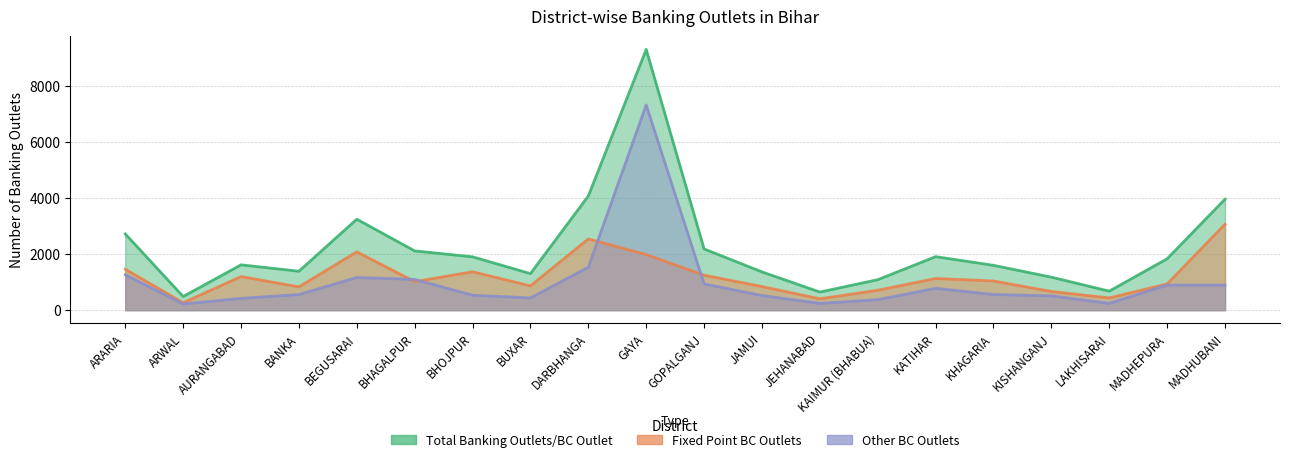

Which series changed the most between ARARIA and GAYA?

Total Banking Outlets/BC Outlet